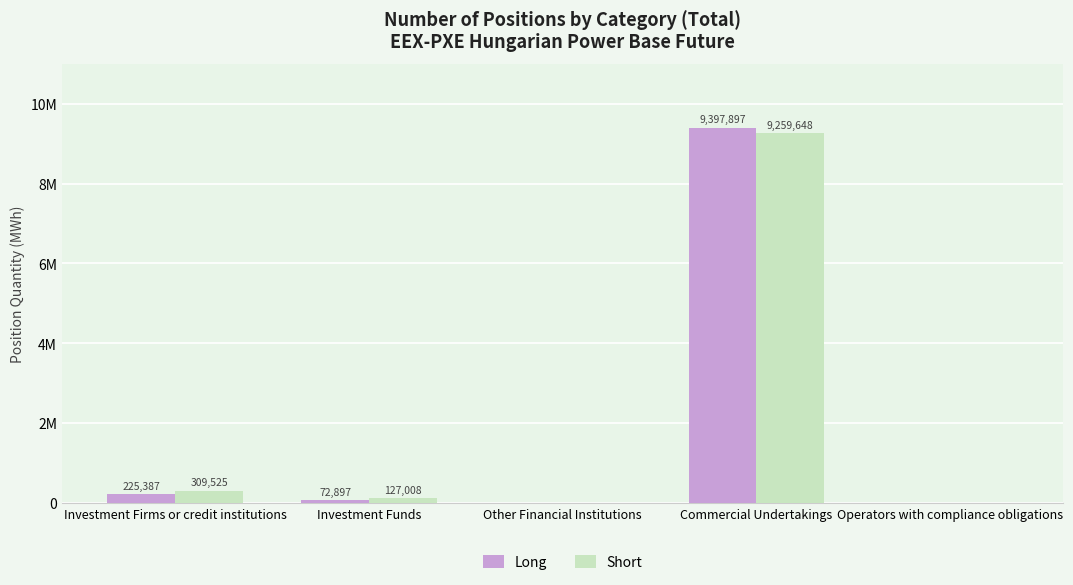

True or false: Long has a value of 48018 at Investment Funds.

False